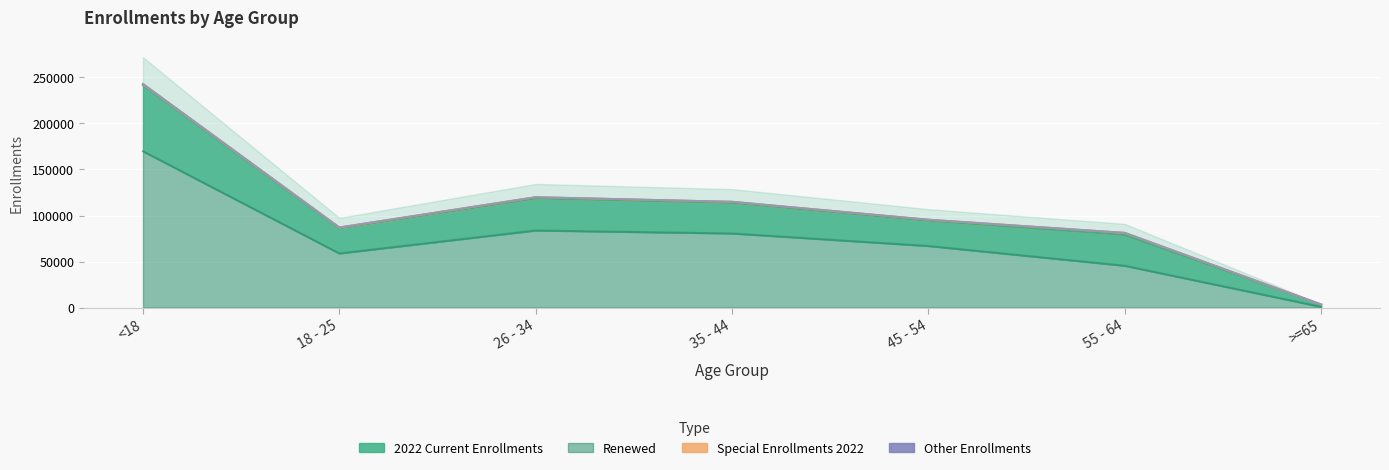

What is the difference between the maximum and second lowest values in the Other Enrollments series?

331